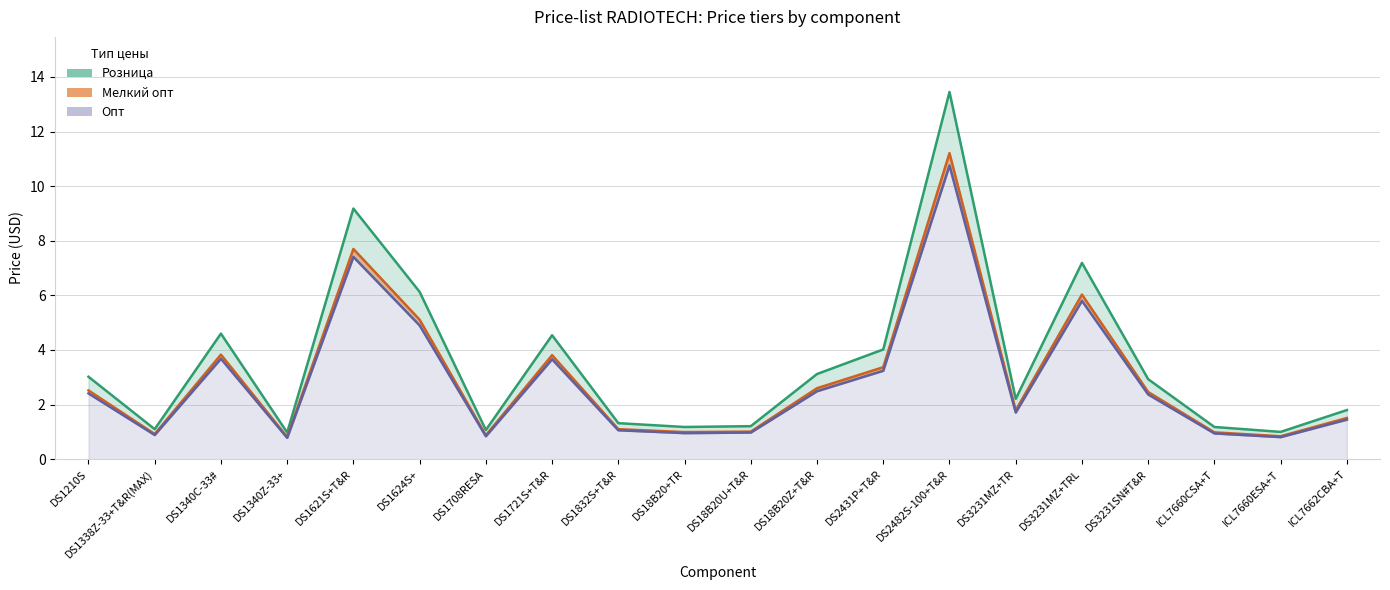

How many lines are shown in the chart?

3